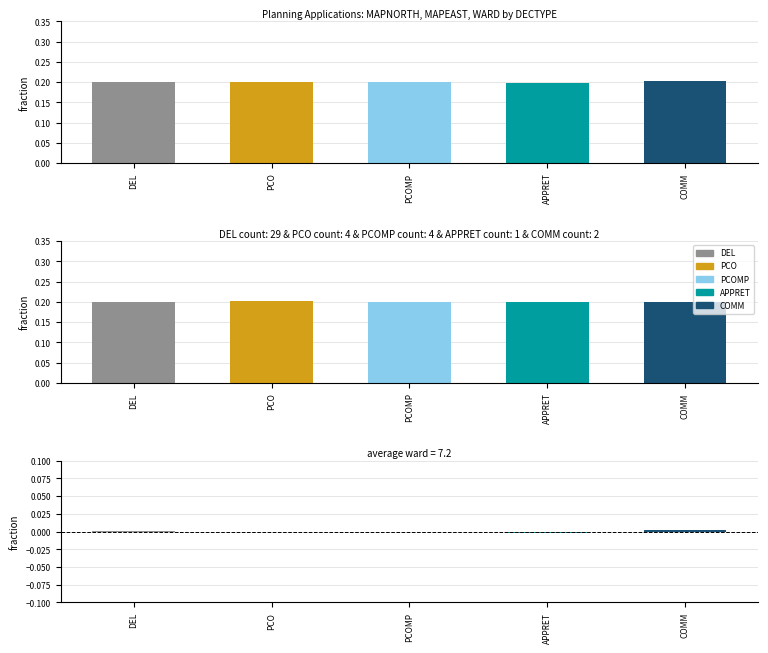

Which category has the highest value in the MAPNORTH-MAPEAST series?

COMM